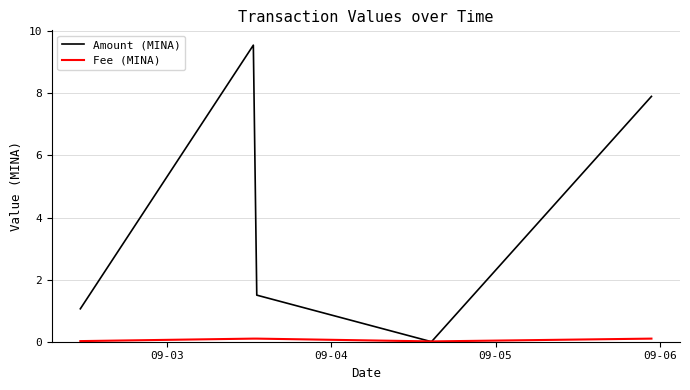

Which series has the largest total across all categories?

Amount (MINA)